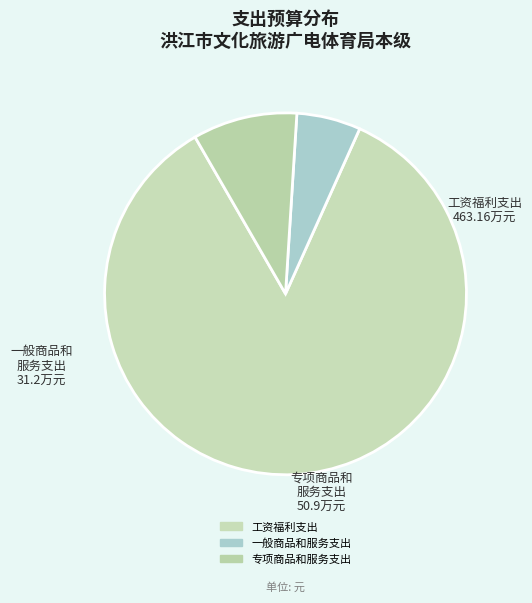

Is there any slice that represents more than half of the pie?

Yes